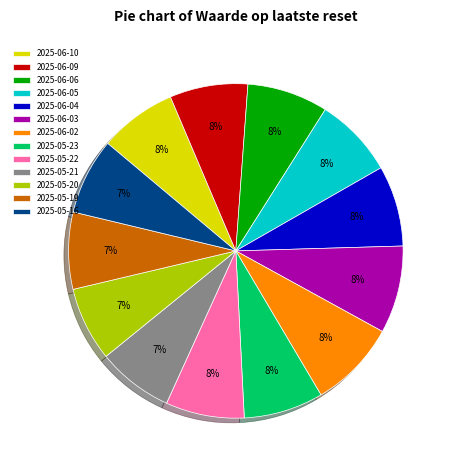

Approximately how many times larger is the value at 2025-06-05 compared to 2025-06-06?

1.0